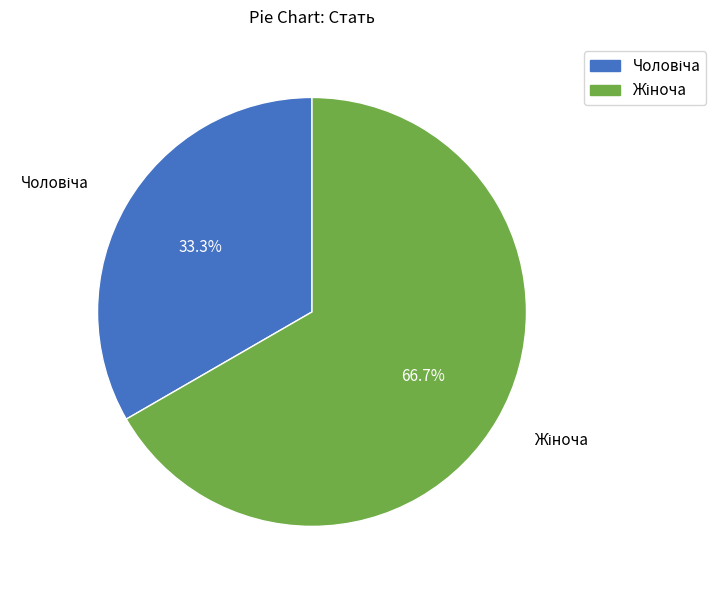

How many slices are in this pie chart?

2